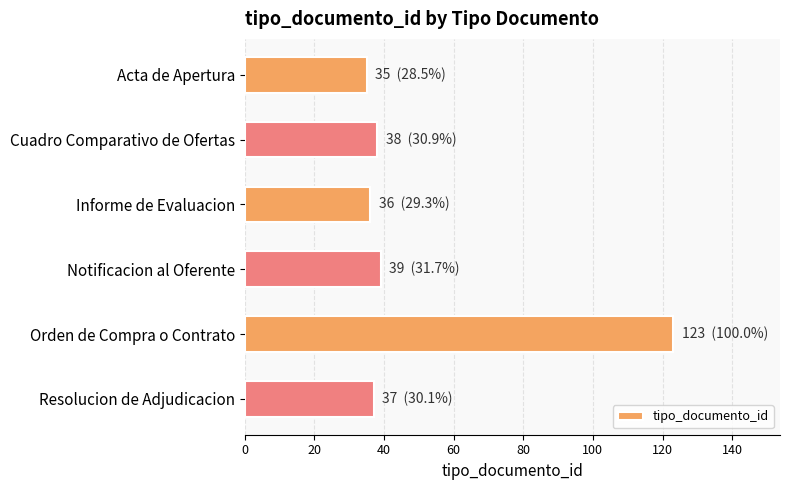

Reading top to bottom, what are all the values shown in this chart?

Acta de Apertura=35	Cuadro Comparativo de Ofertas=38	Informe de Evaluacion=36	Notificacion al Oferente=39	Orden de Compra o Contrato=123	Resolucion de Adjudicacion=37